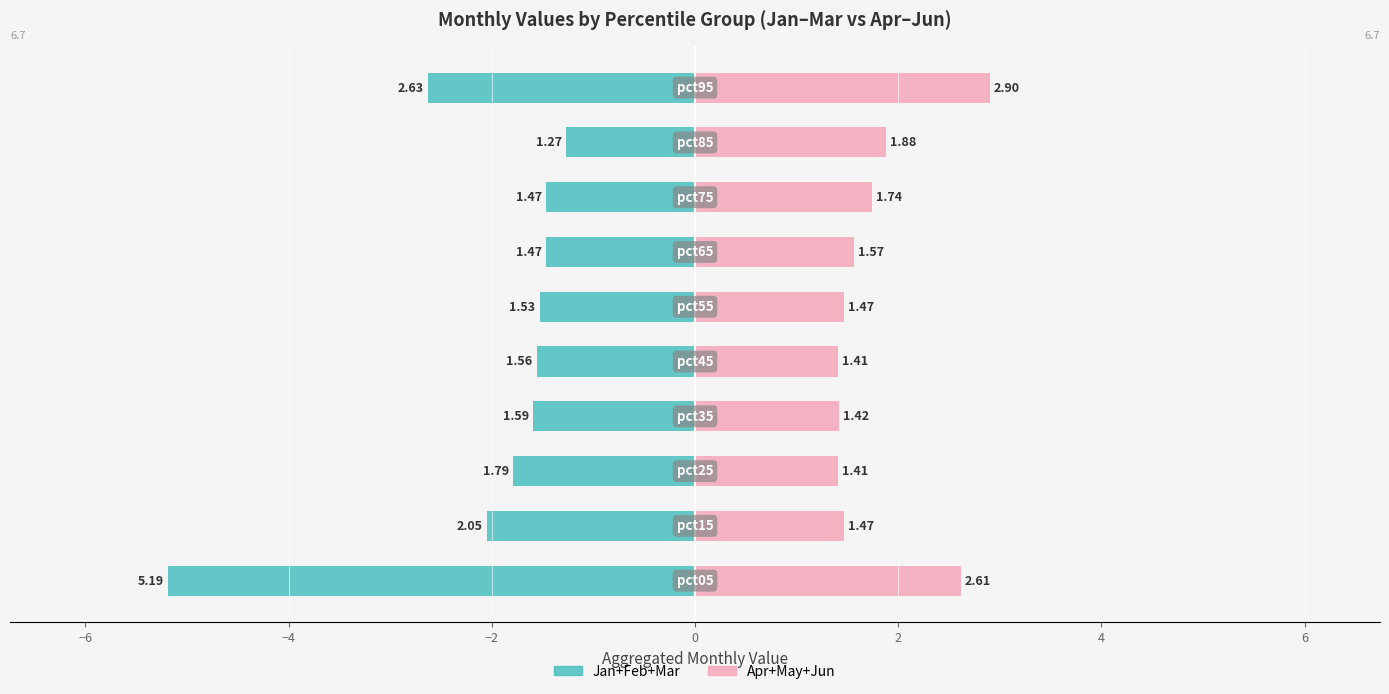

Which series has the widest spread of values?

Jan+Feb+Mar